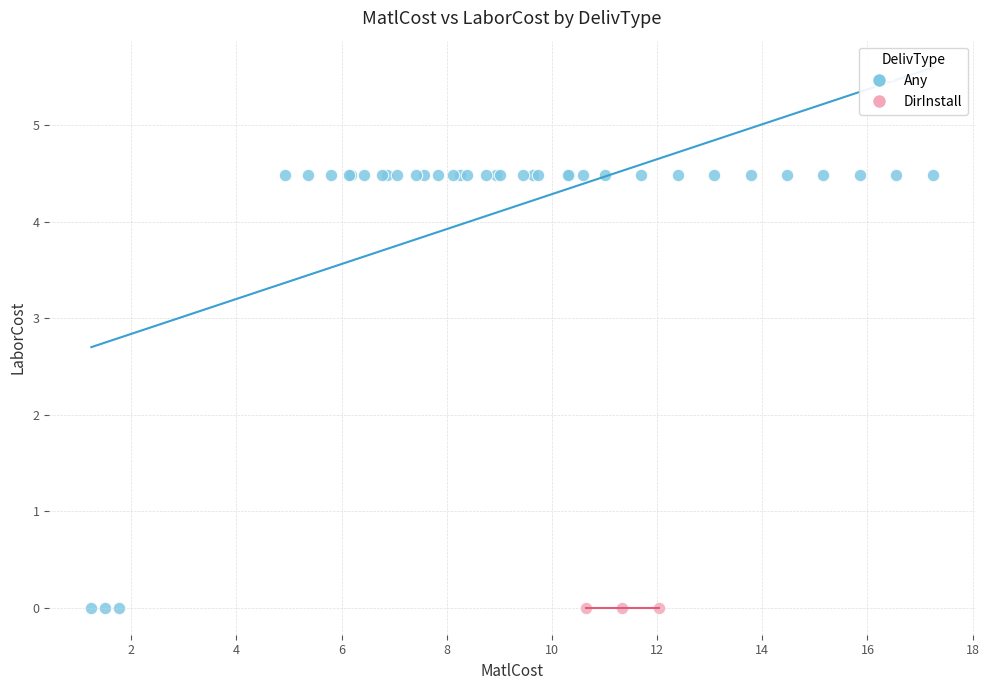

Which series reaches the maximum Y coordinate?

Any